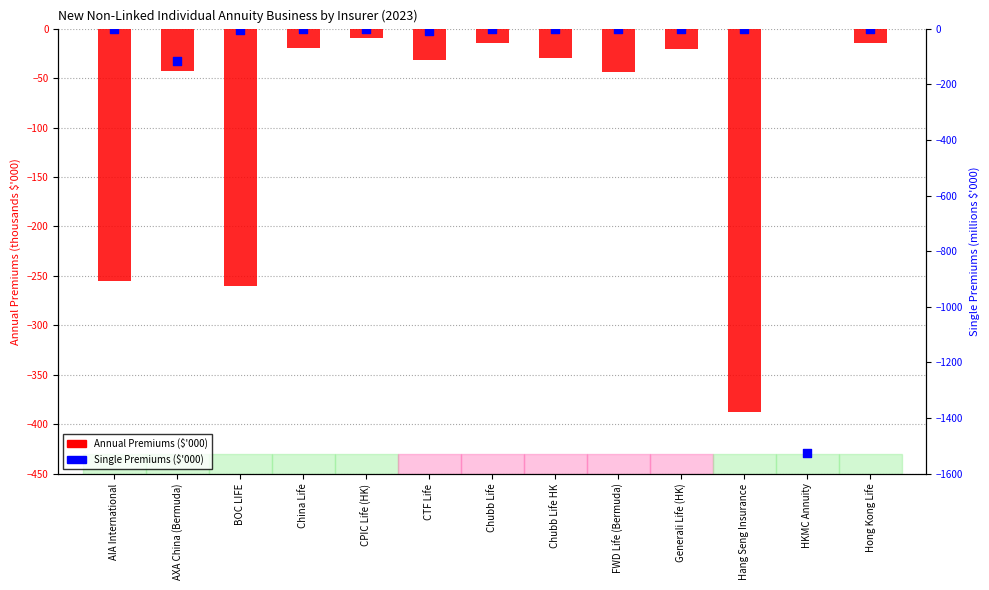

At which category is the sum across all series the highest?

CPIC Life (HK)